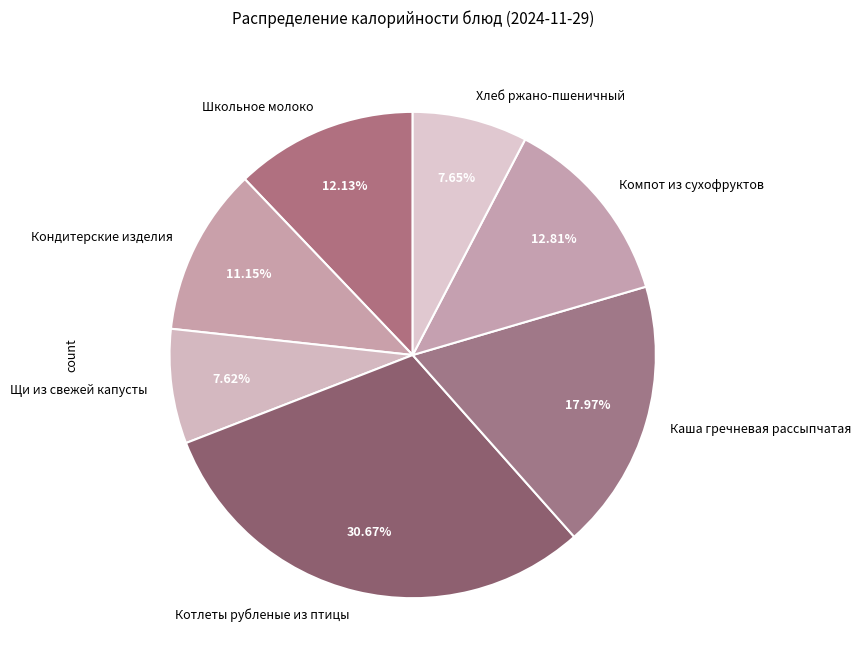

True or false: Каша гречневая рассыпчатая accounts for 18% of the total.

True